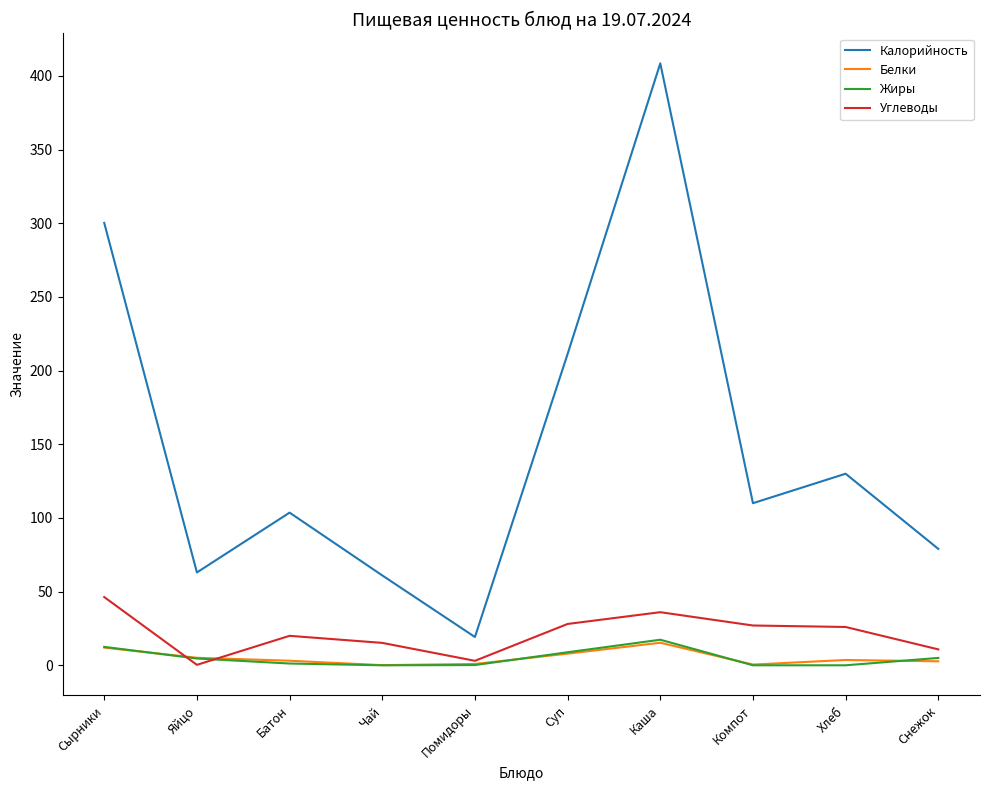

Which series has the widest spread of values?

Калорийность